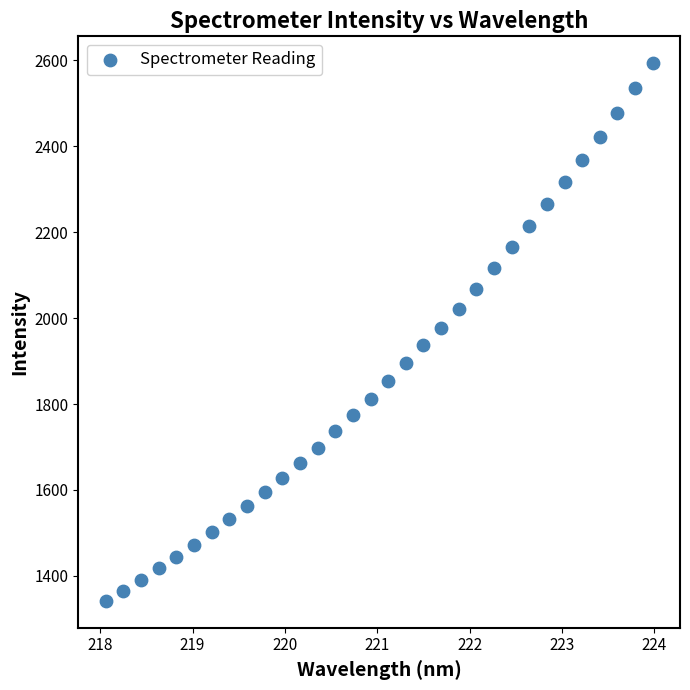

What is the range of X values (max minus min)?

5.9